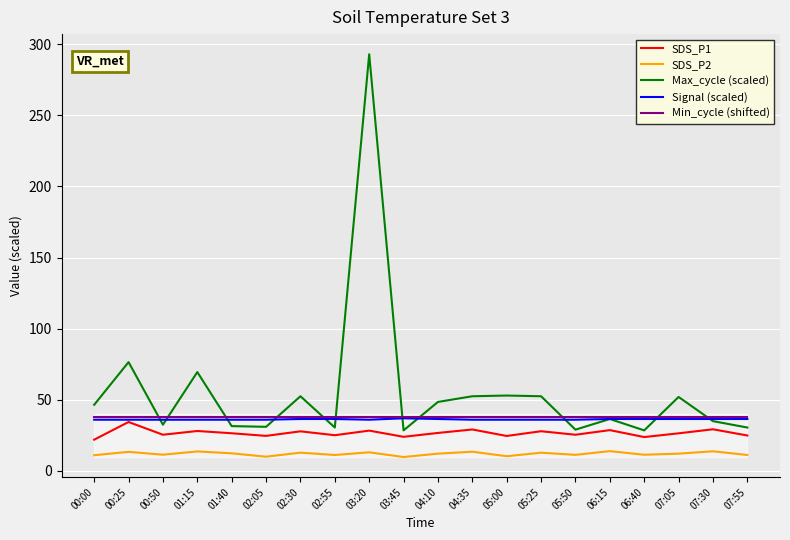

What are all the series names shown in the legend?

SDS_P1, SDS_P2, Max_cycle (scaled), Signal (scaled), Min_cycle (shifted)